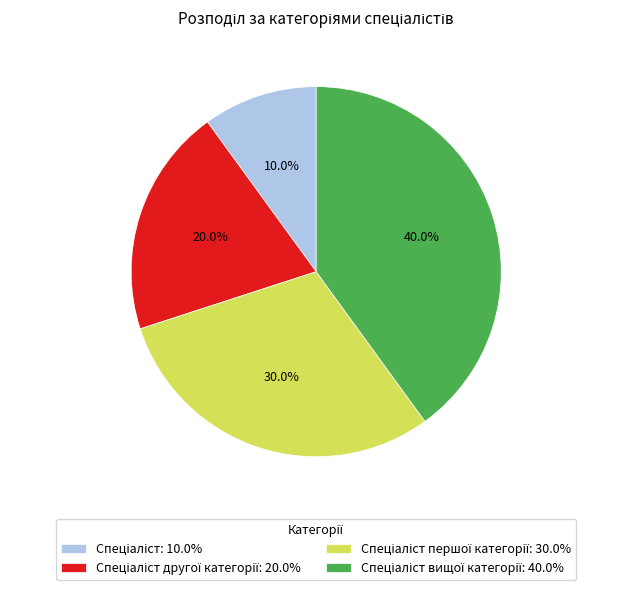

Is there any slice that represents more than half of the pie?

No